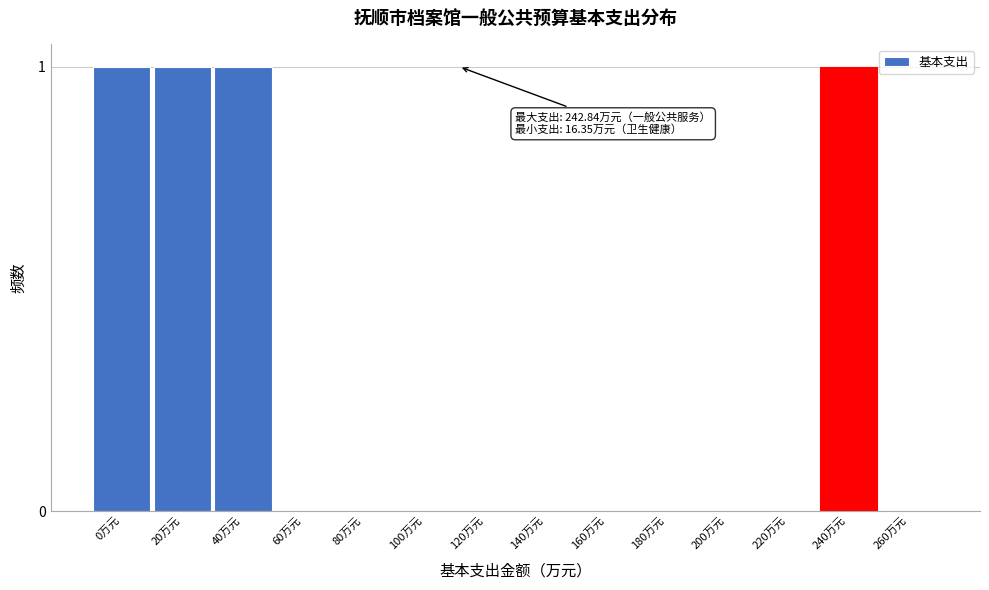

Reading left to right, what are all the values shown in this chart?

0万元=1	20万元=1	40万元=1	60万元=0	80万元=0	100万元=0	120万元=0	140万元=0	160万元=0	180万元=0	200万元=0	220万元=0	240万元=1	260万元=0